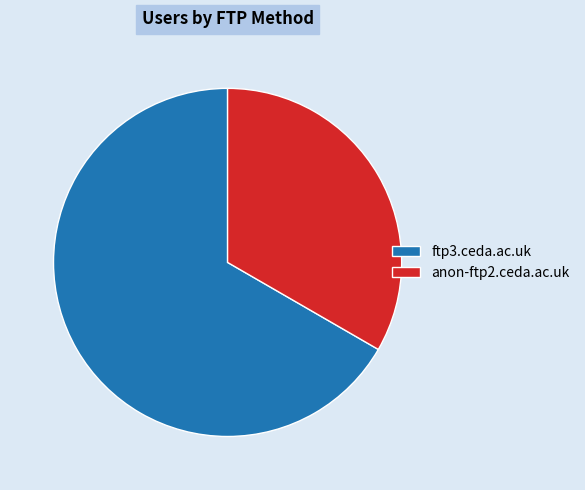

Does any single category account for the majority?

Yes